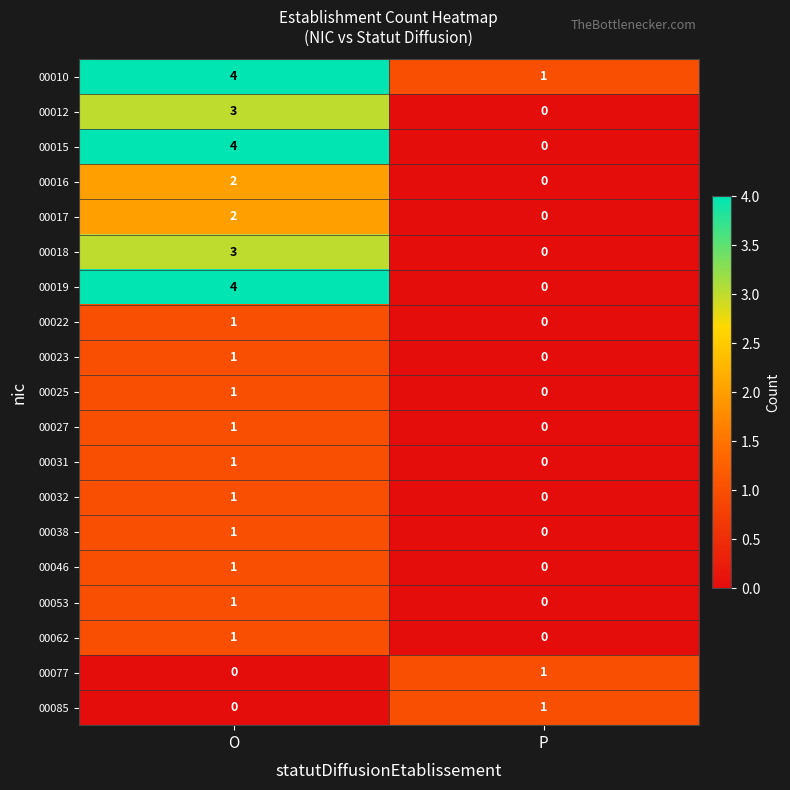

What is the spread (max minus min) of values at O?

4